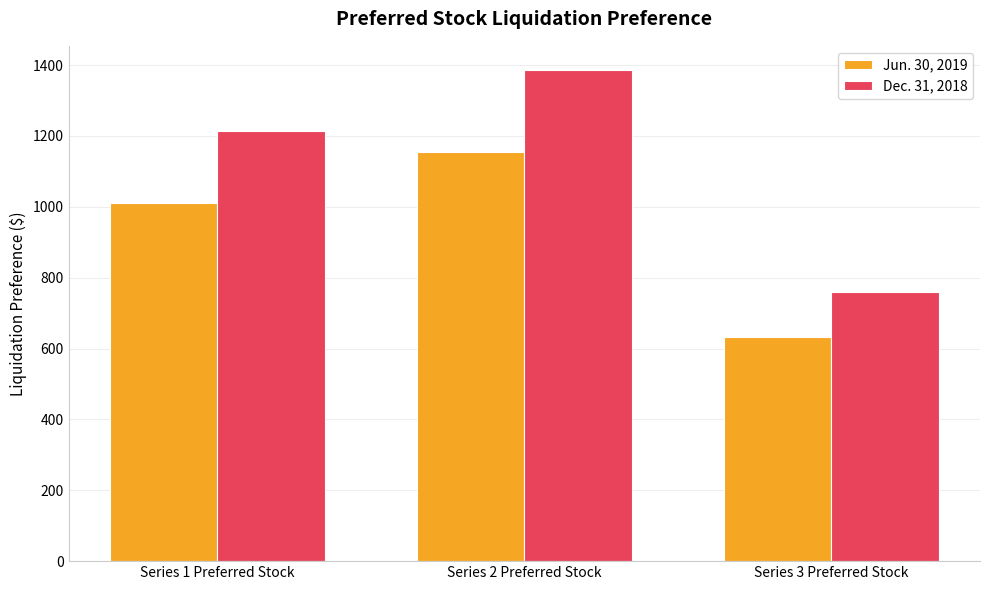

What is the label of the 3rd bar from the left?

Series 3 Preferred Stock